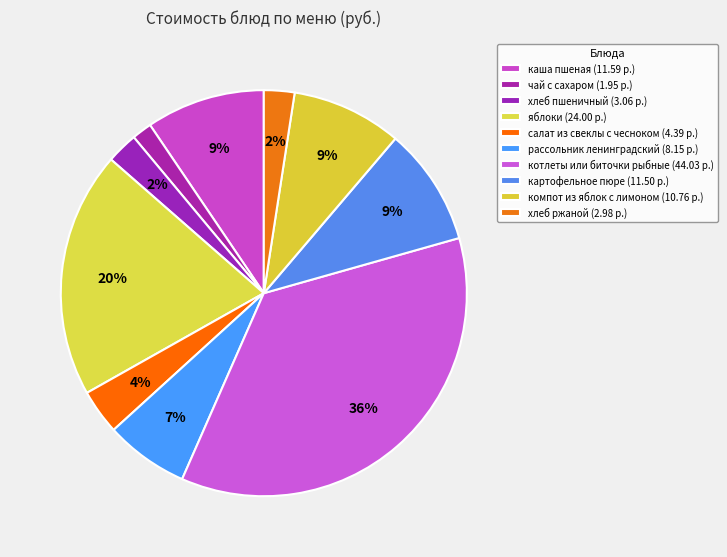

The рассольник ленинградский slice represents 1% of the pie. True or false?

False